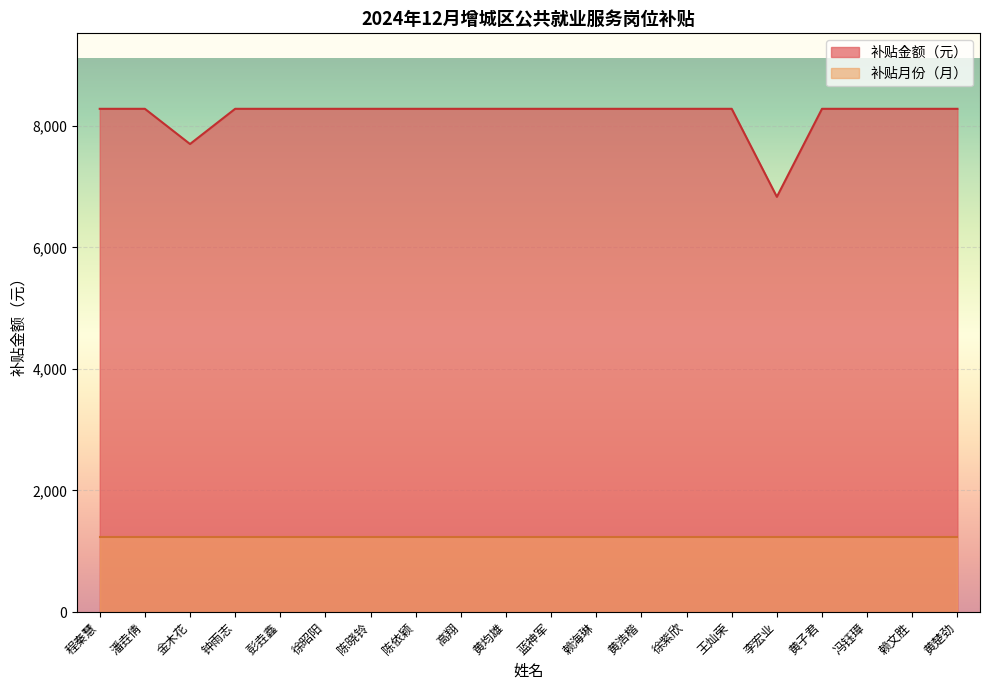

Where does the data first go above 8279?

程秦慧